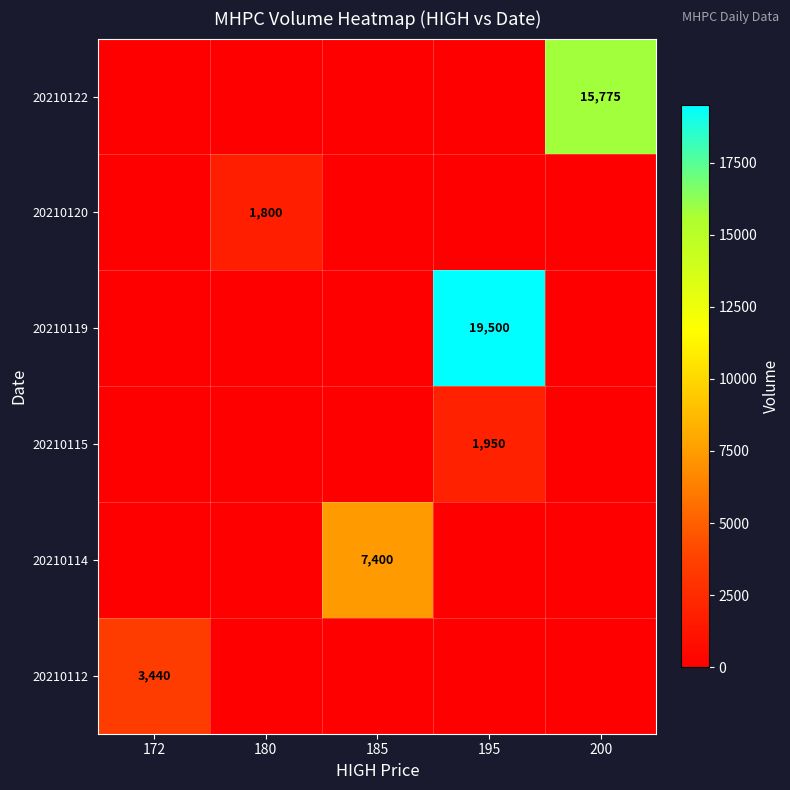

Is it true that 20210112 equals 3440 at 172?

True